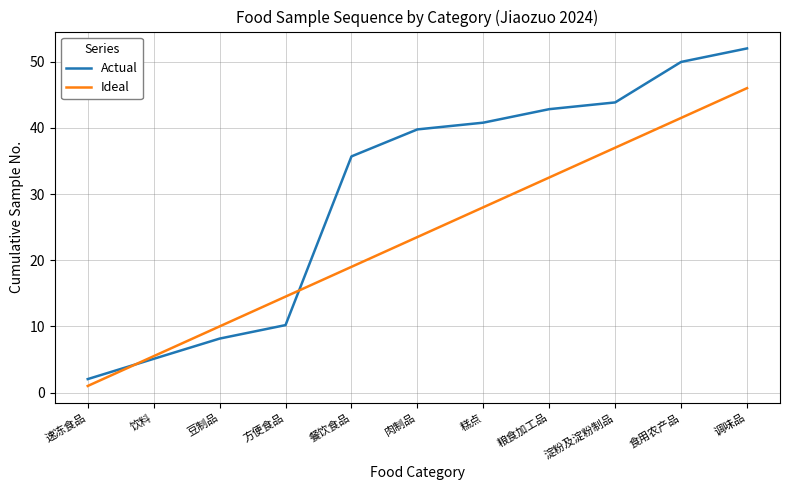

What position from the right is 淀粉及淀粉制品?

3